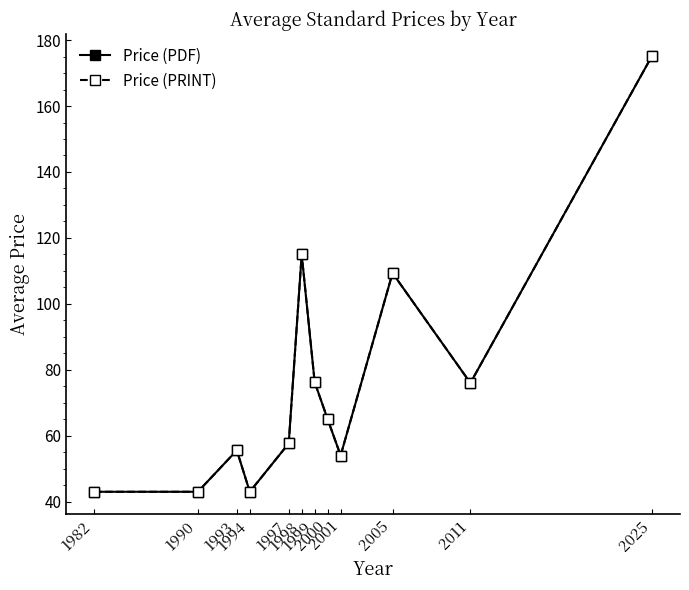

Read the Price (PDF) value at 1999.

76.2